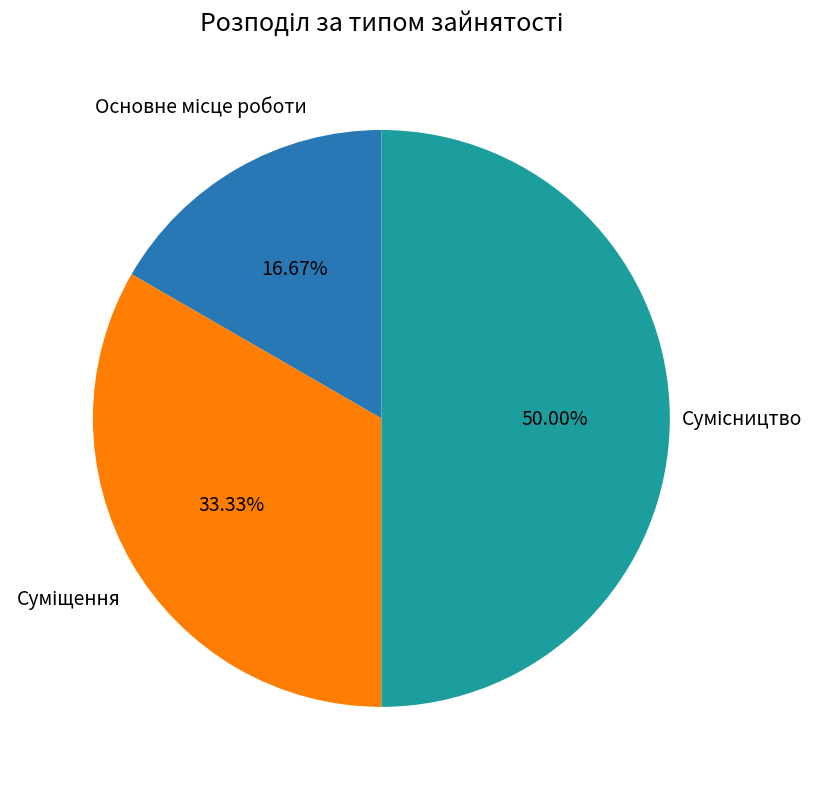

How many slices are in this pie chart?

3